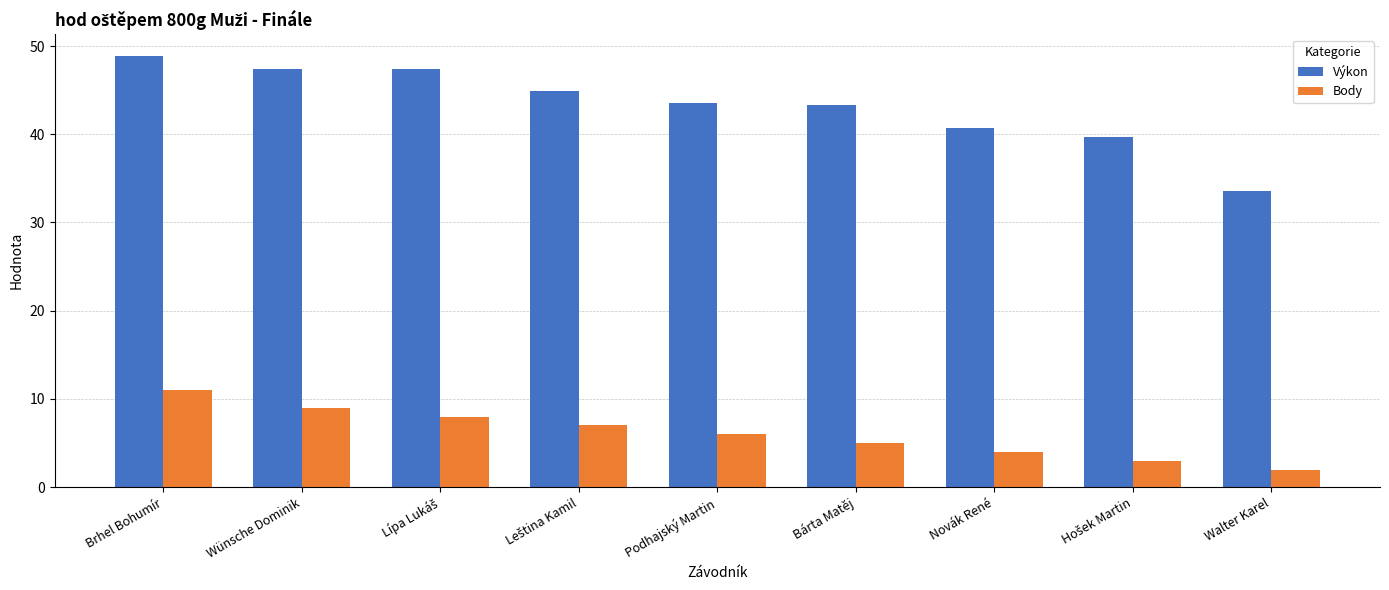

Which series has the widest spread of values?

Výkon